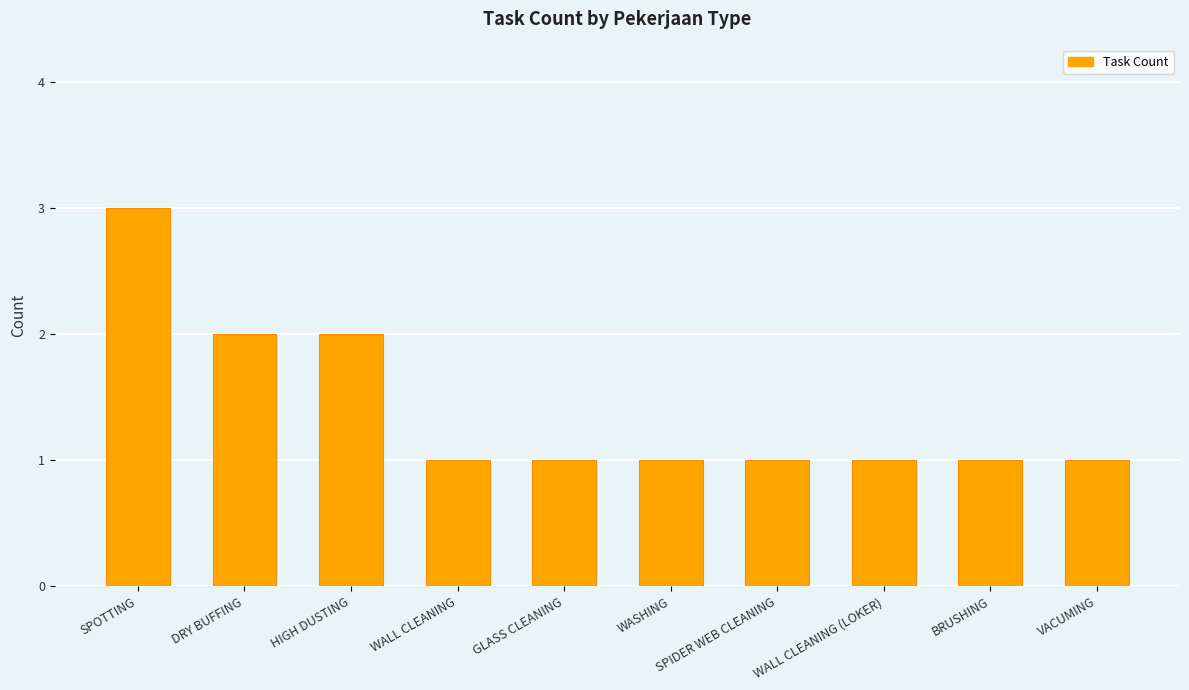

Count the number of data series in this chart.

1